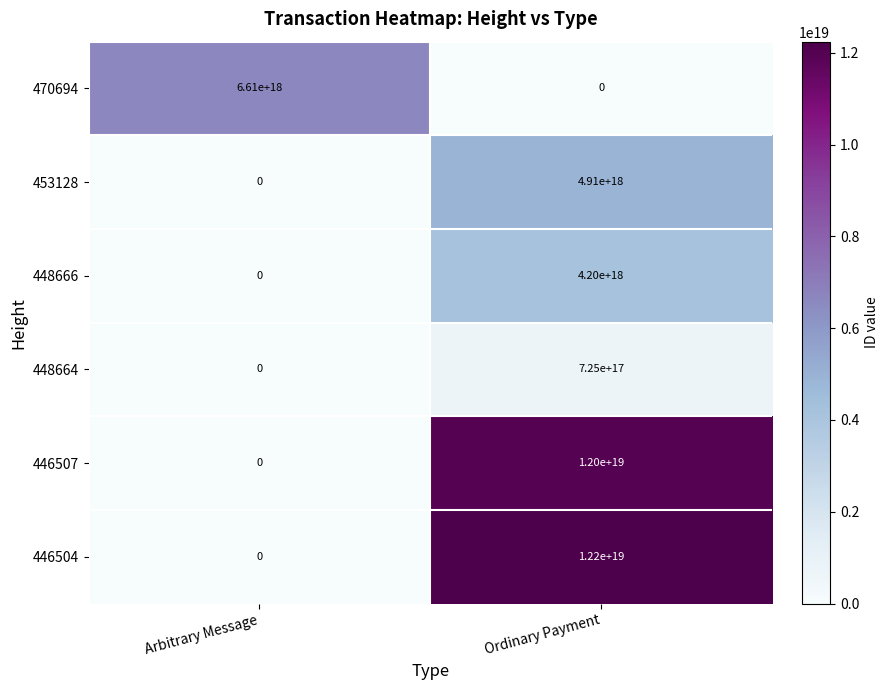

At which category is the sum across all series the highest?

Ordinary Payment